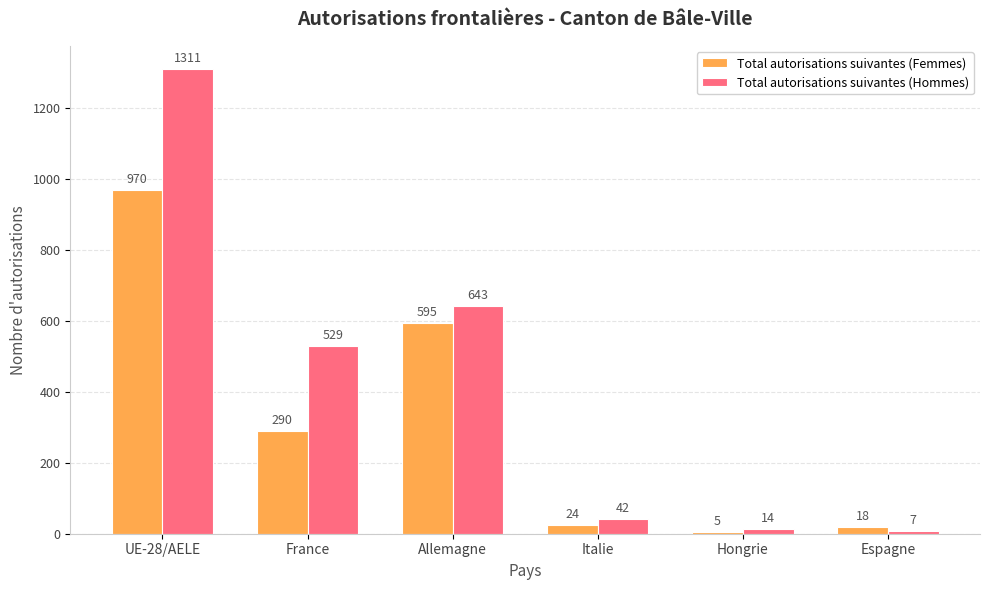

The Total autorisations suivantes (Femmes) series shows 290 at France. True or false?

True